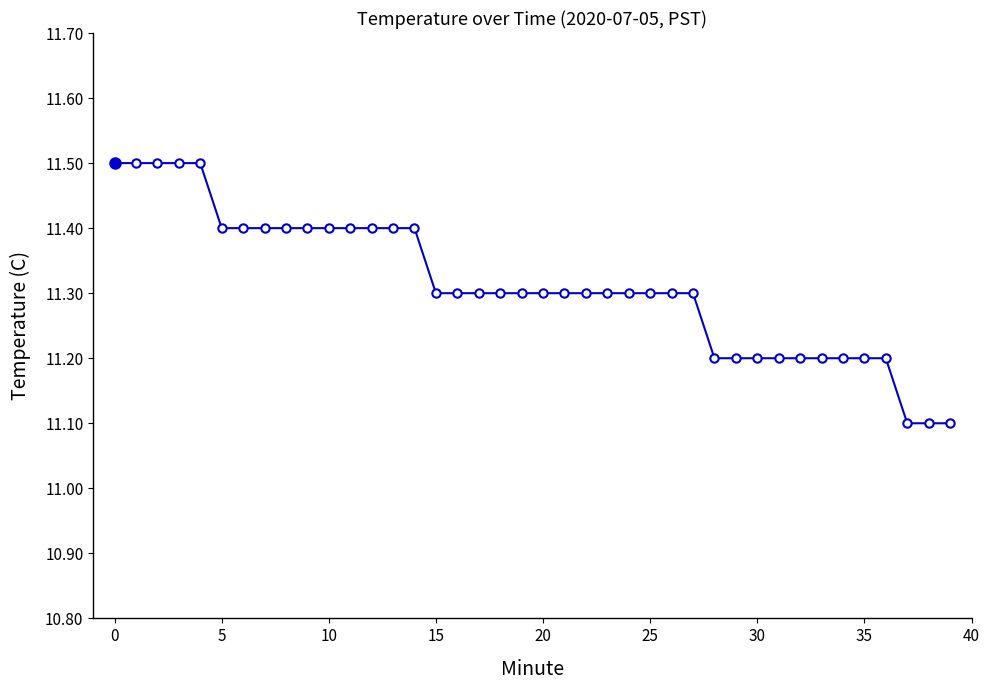

What is the value of the 7th point from the left?

11.4